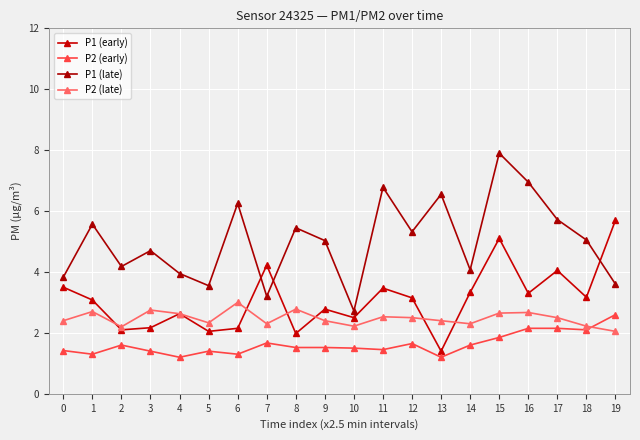

Rank the series at 8 from lowest to highest value.

P2 (early), P1 (early), P2 (late), P1 (late)